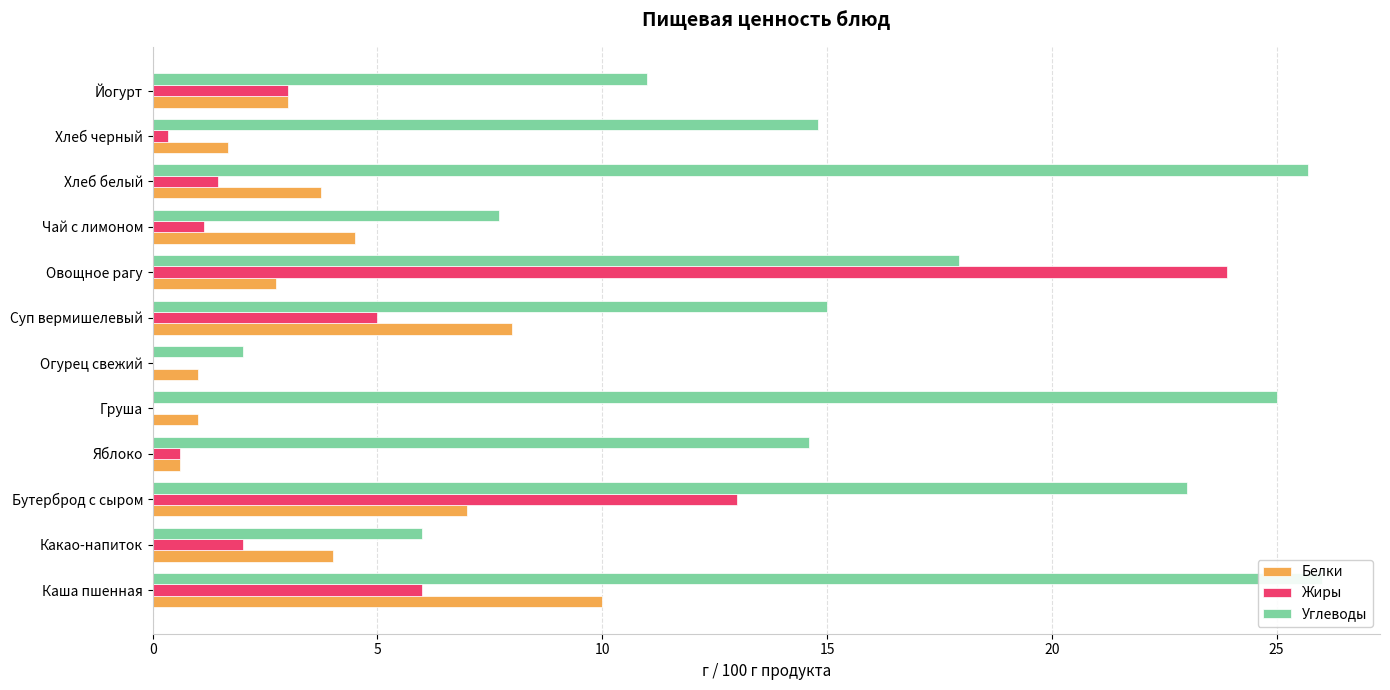

Which series has the largest range (max minus min)?

Углеводы